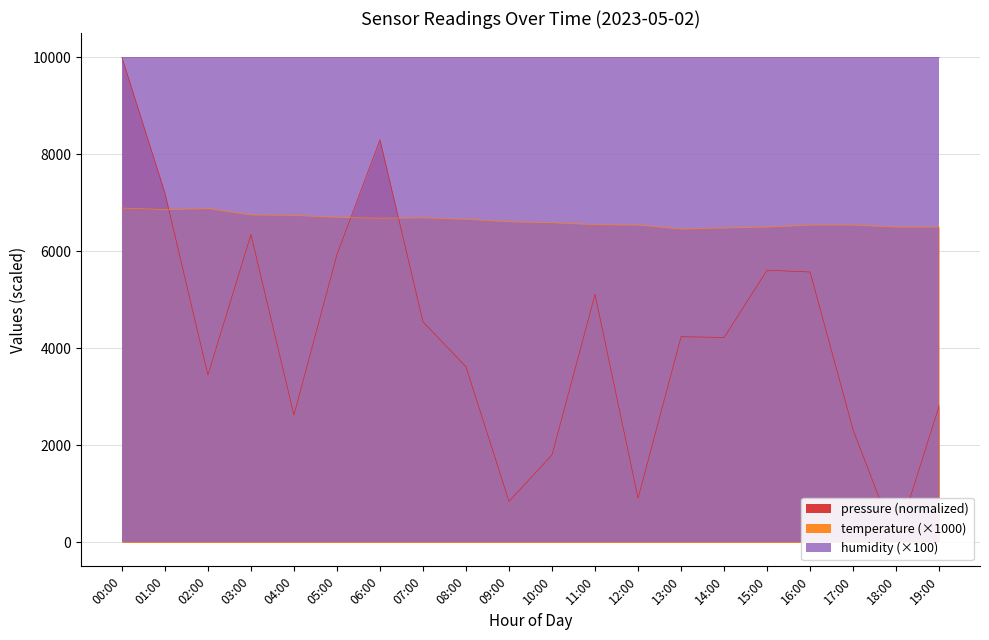

Count the number of categories in the chart.

20